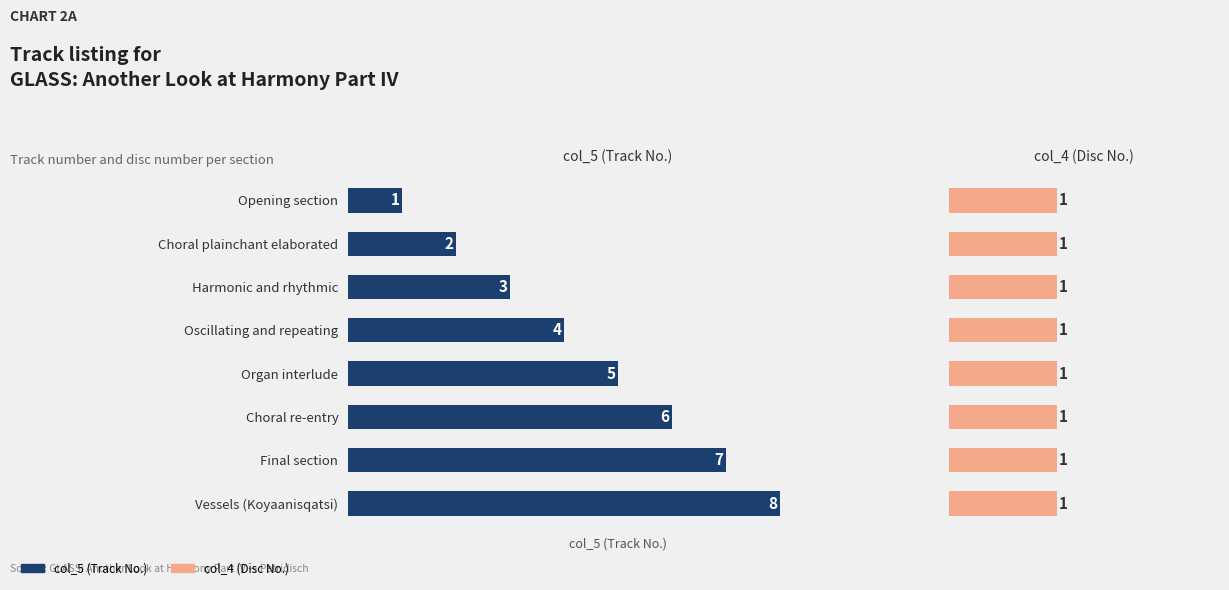

How many data points does each series have?

8